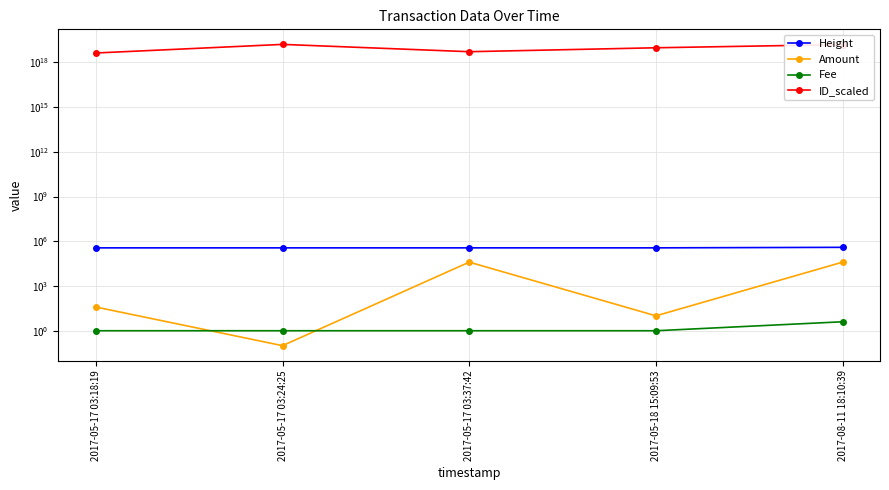

Is this an area chart (filled region under the line)?

No